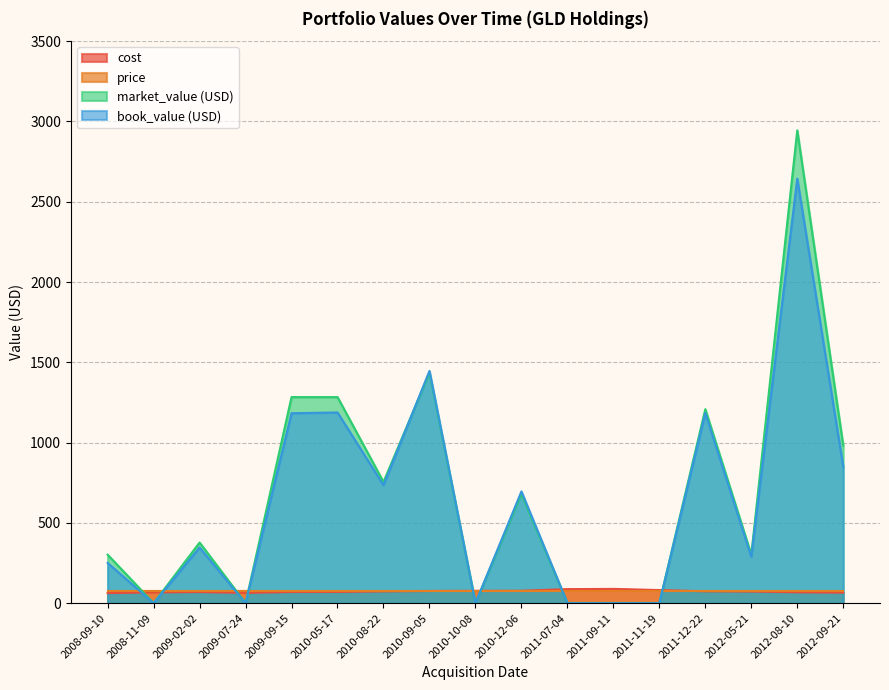

Which series ends up on top after the final intersection of price and book_value (USD)?

book_value (USD)